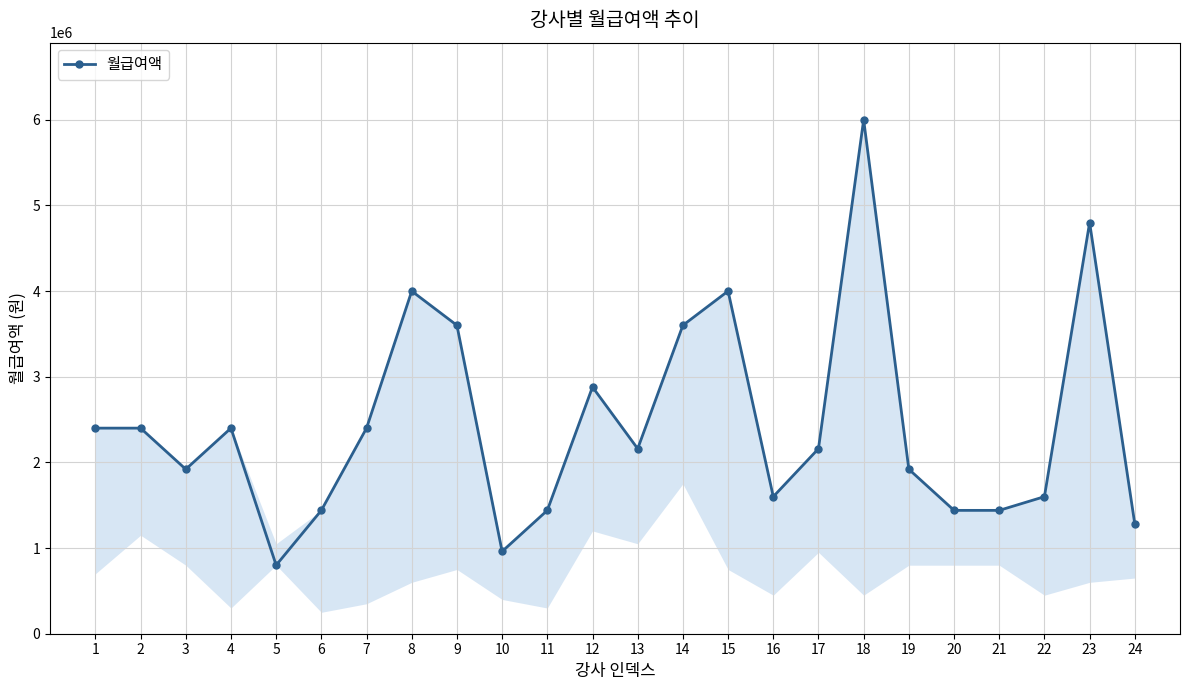

What is the ratio of the value at 17 to the value at 9?

0.6